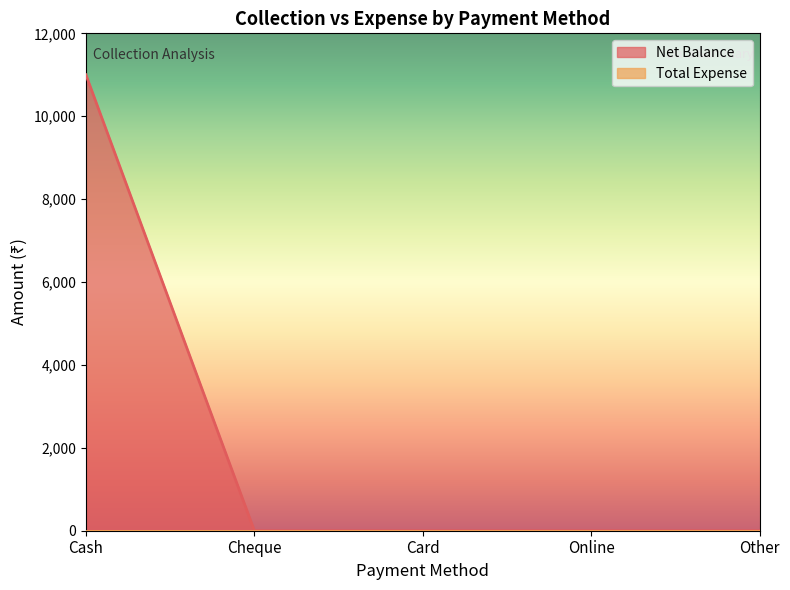

Reading right to left, list all the values displayed in this chart.

Other=0	Online=0	Card=0	Cheque=0	Cash=11000